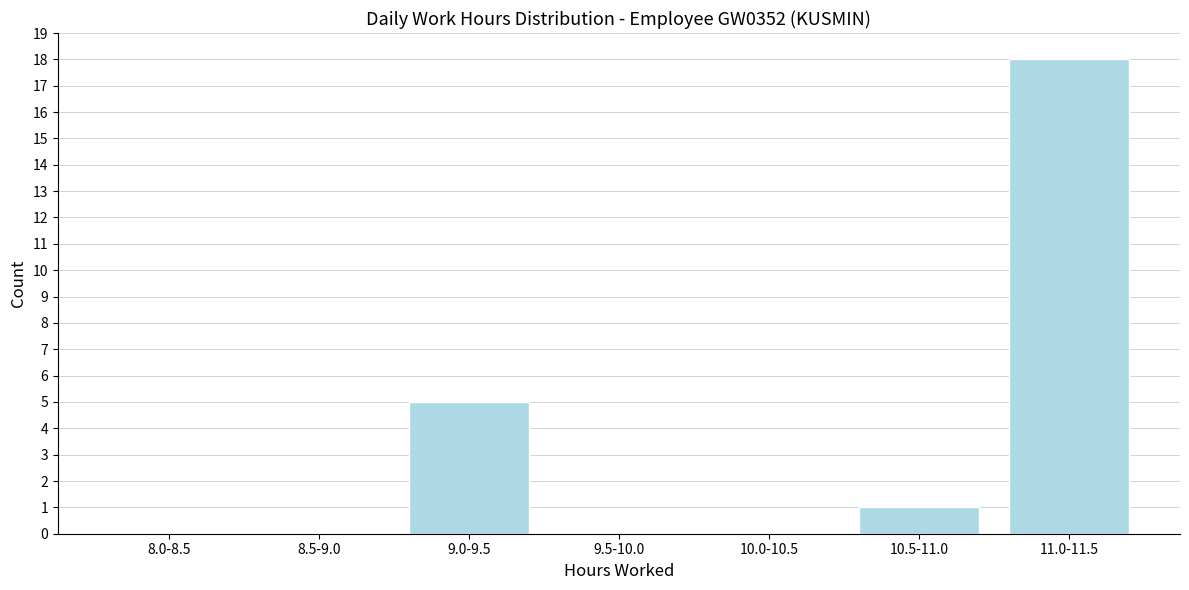

Reading left to right, transcribe all the data shown in this chart.

8.0-8.5=0	8.5-9.0=0	9.0-9.5=5	9.5-10.0=0	10.0-10.5=0	10.5-11.0=1	11.0-11.5=18